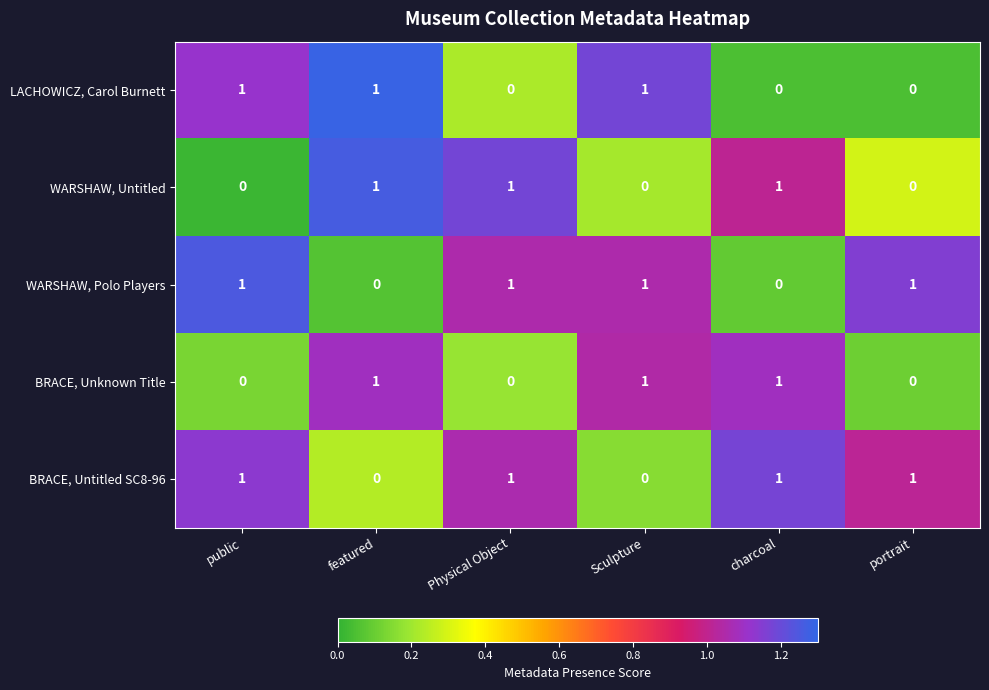

Count the WARSHAW, Untitled values in the range 0 to 1.

6